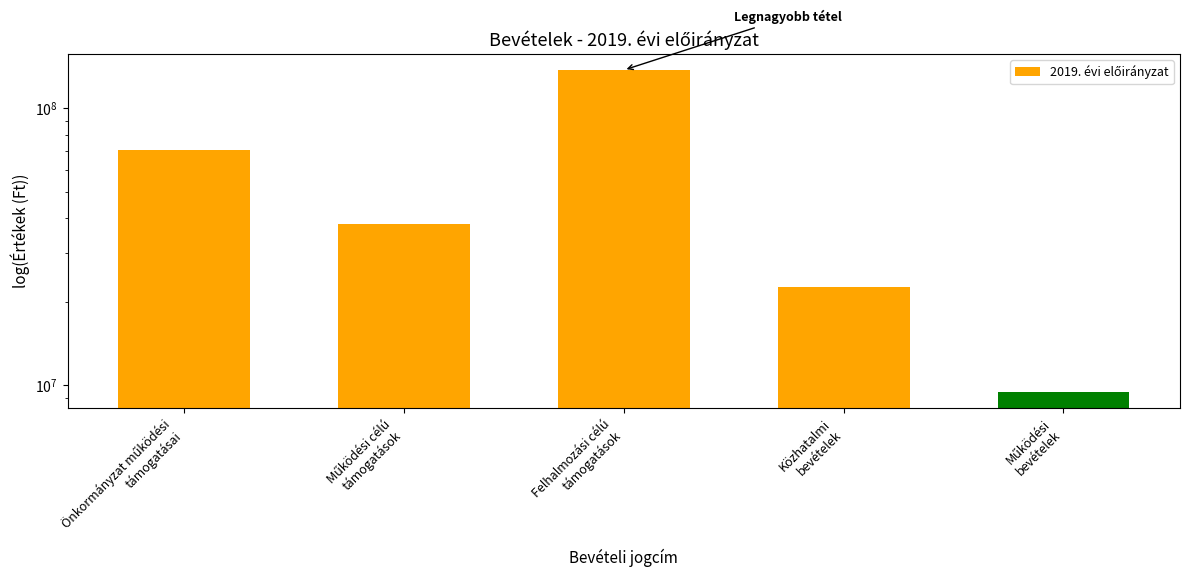

Rank the categories by value from highest to lowest.

Felhalmozási célú
támogatások, Önkormányzat működési
támogatásai, Működési célú
támogatások, Közhatalmi
bevételek, Működési
bevételek